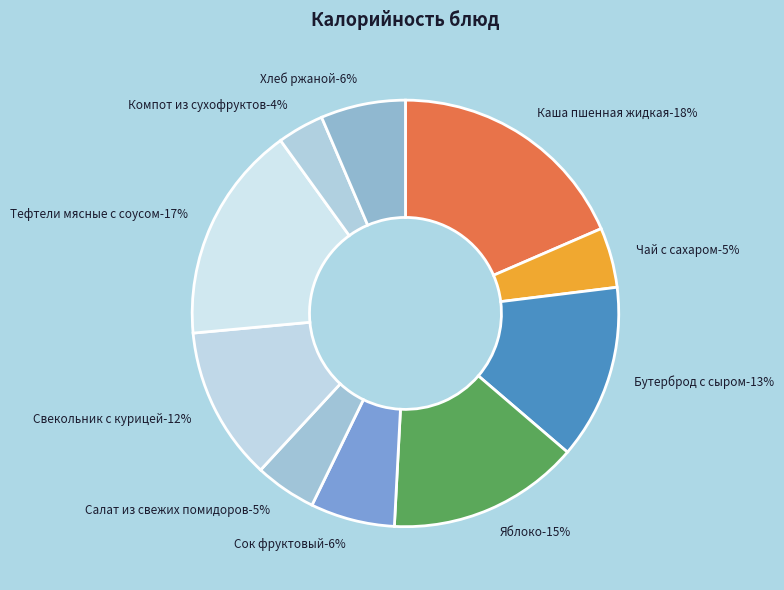

Is it true that Компот из сухофруктов is 10% of the pie?

False